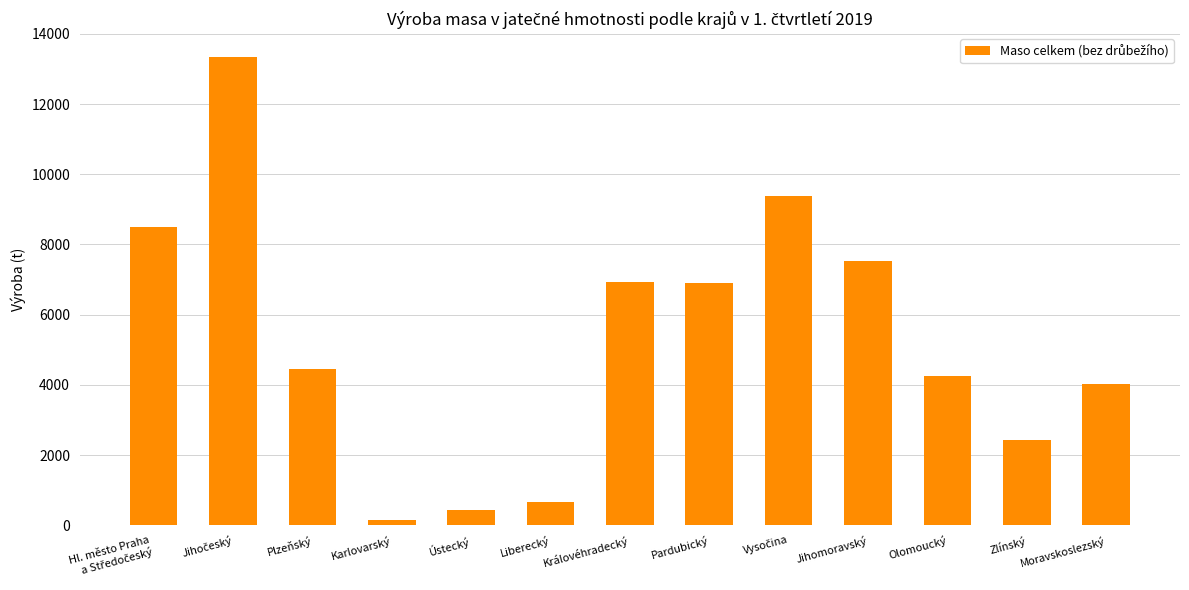

What is the sum of the values at Moravskoslezský and Plzeňský?

8487.5